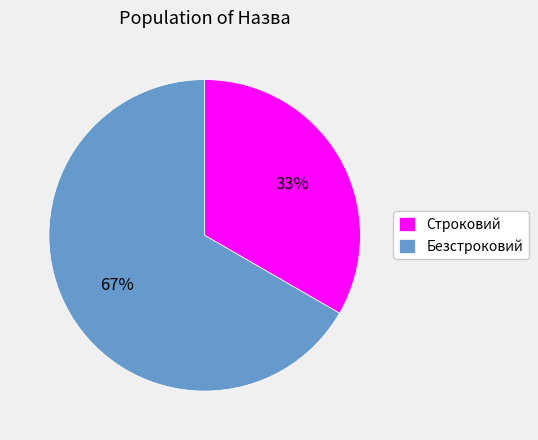

To the nearest percent, what percentage of the pie is Безстроковий?

67%